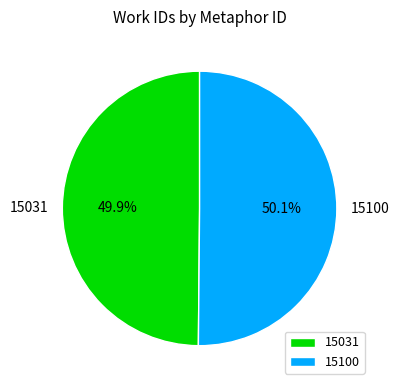

Does any single category account for the majority?

Yes